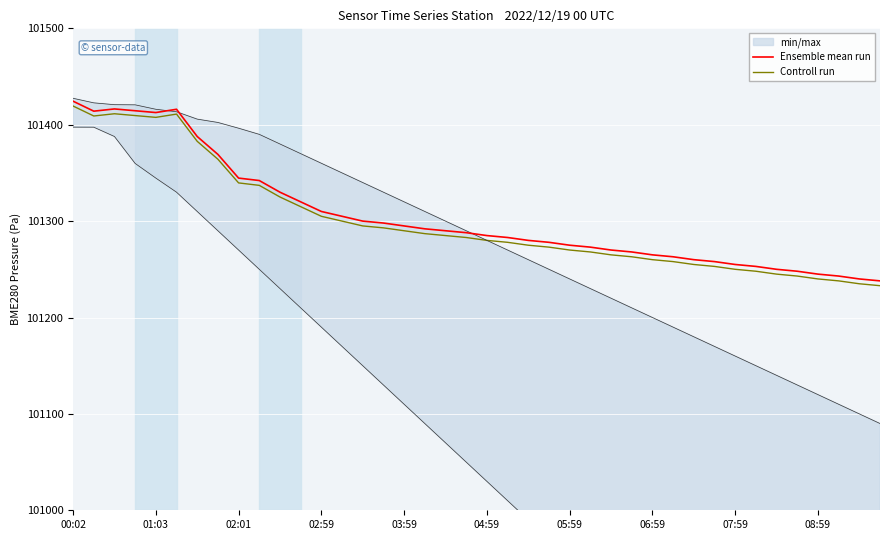

At how many categories does at least one series exceed 101276?

24